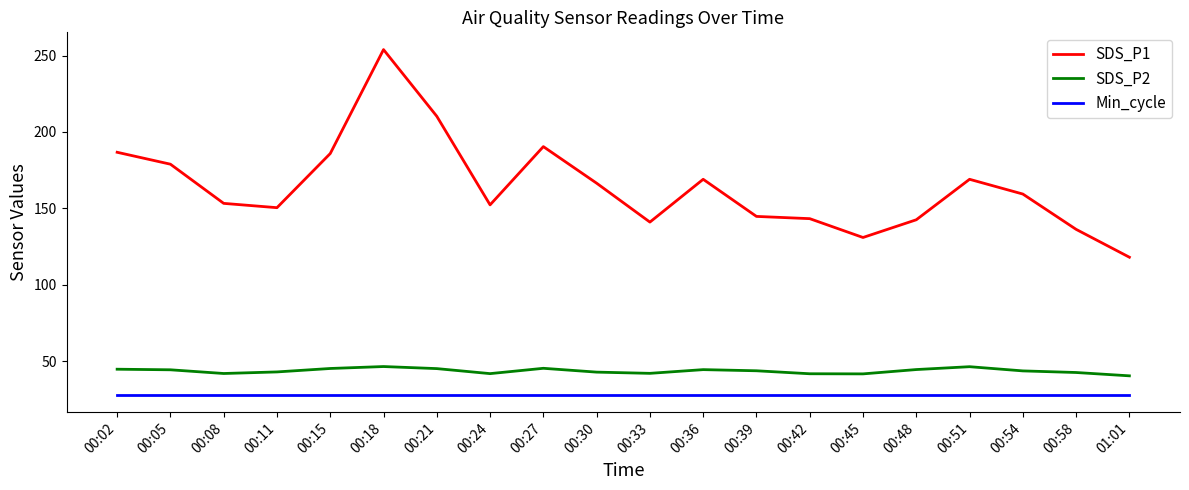

At which category does the chart reach its peak across all series?

00:18